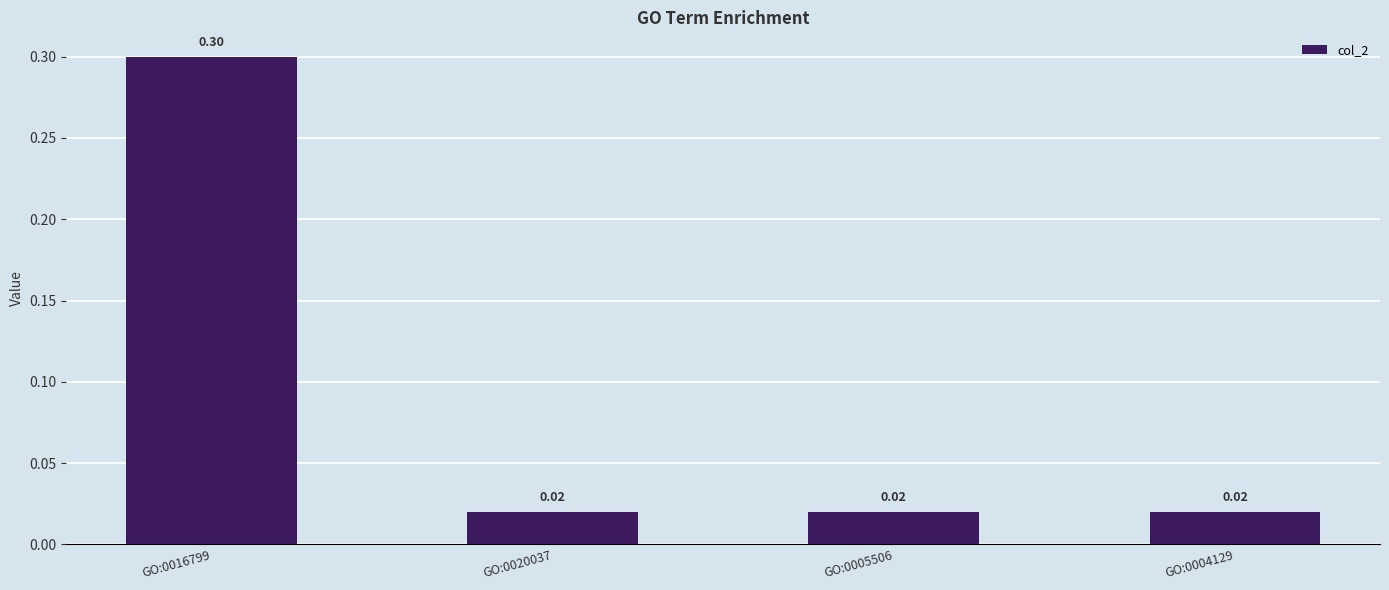

What is the change in value from GO:0016799 to GO:0004129?

-0.3